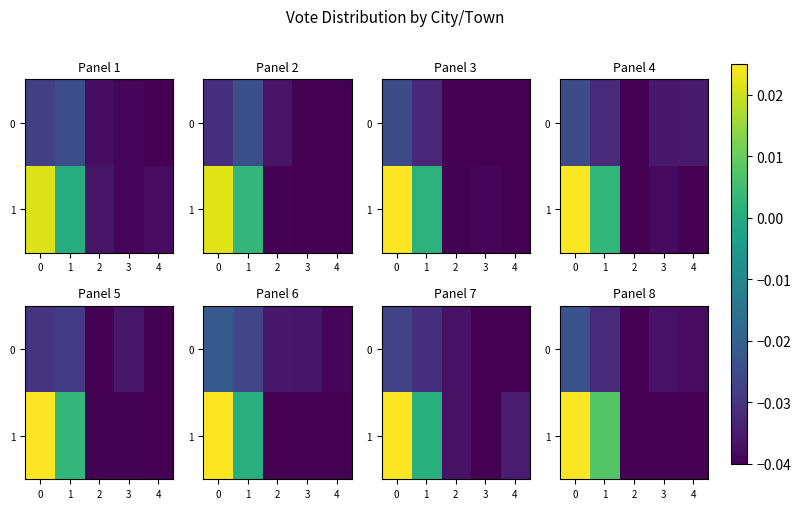

How many categories are shown in the chart?

5